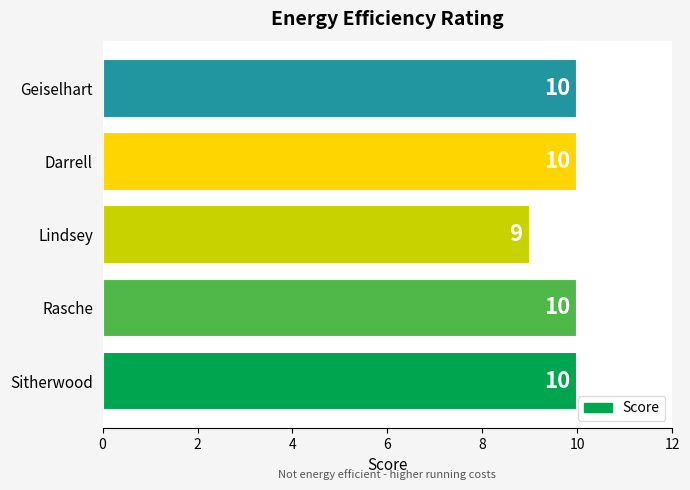

Count the values in the range 10 to 11.

4